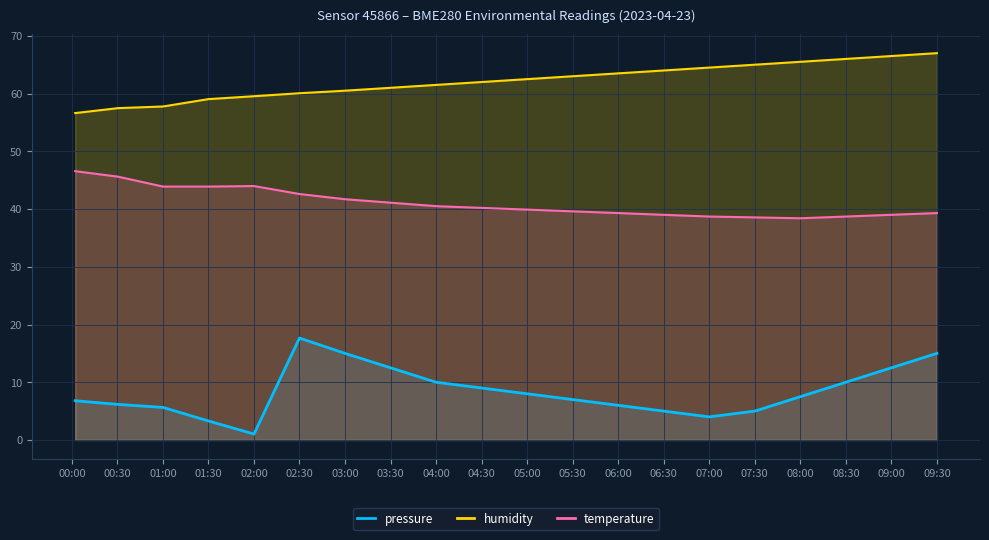

Does the chart display data point markers on the line(s)?

No